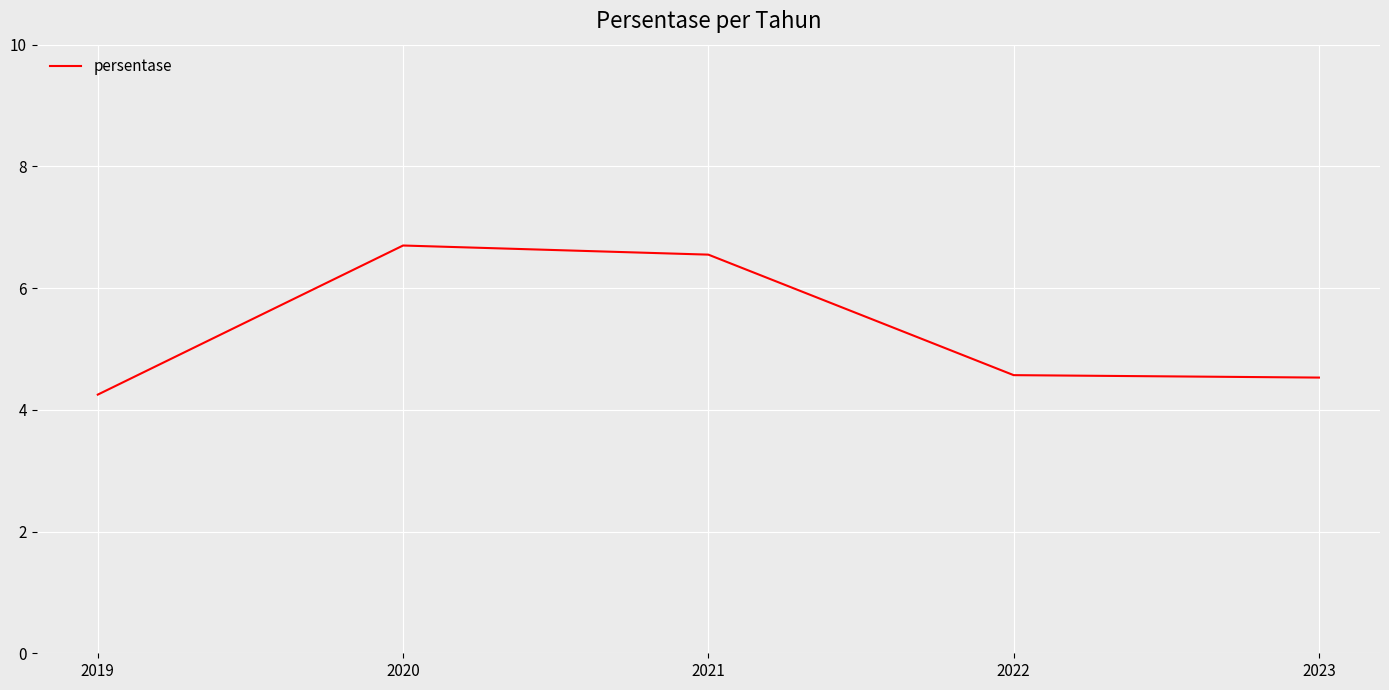

What value does the data have at 2020?

6.7